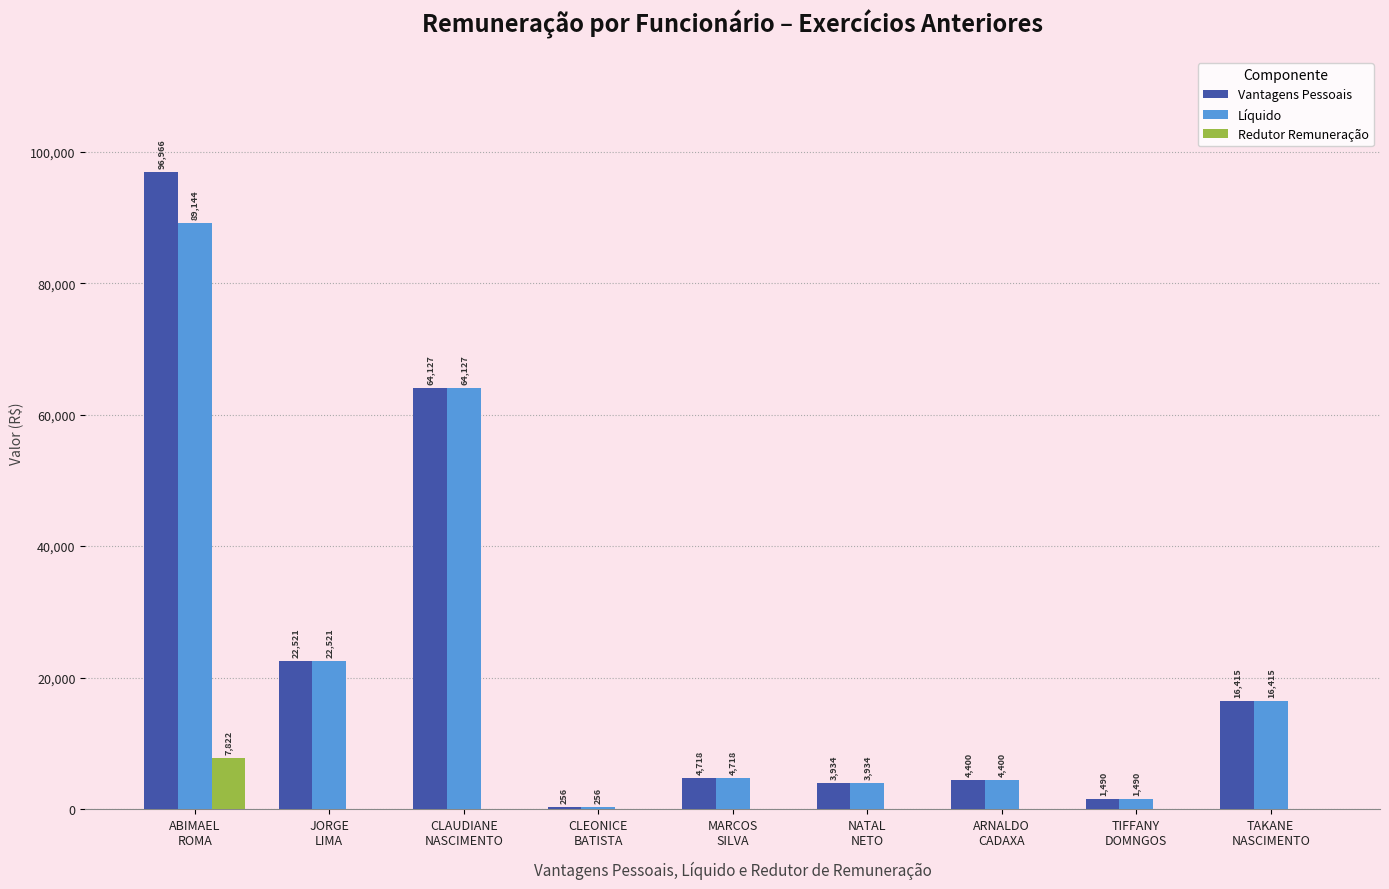

What is the maximum value for Redutor Remuneração?

7822.3